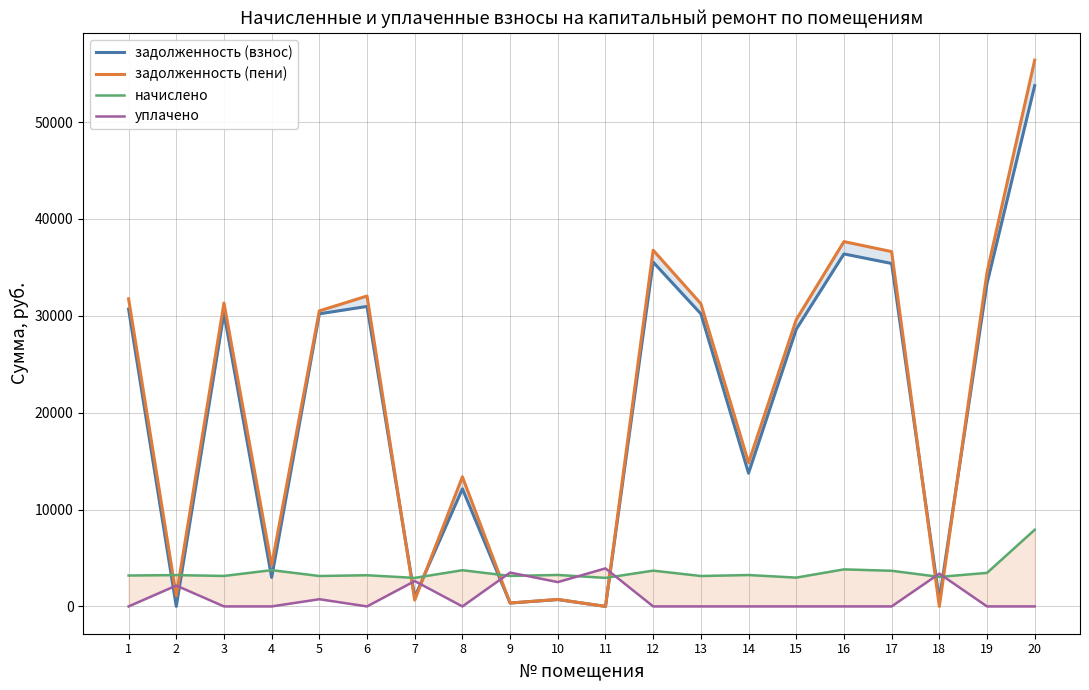

Where do начислено and задолженность (пени) first cross each other?

1 and 2